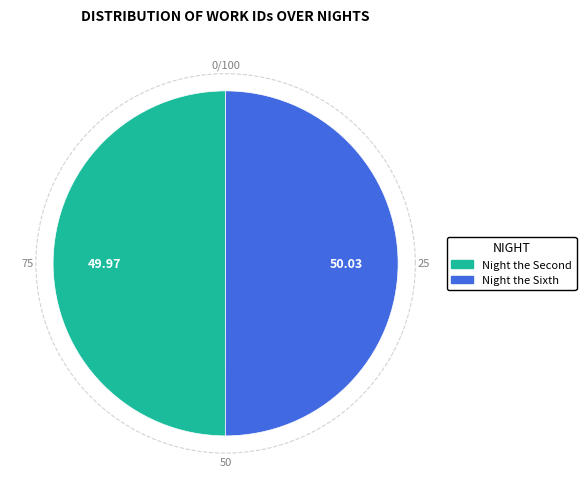

Count the number of slices in the pie.

2